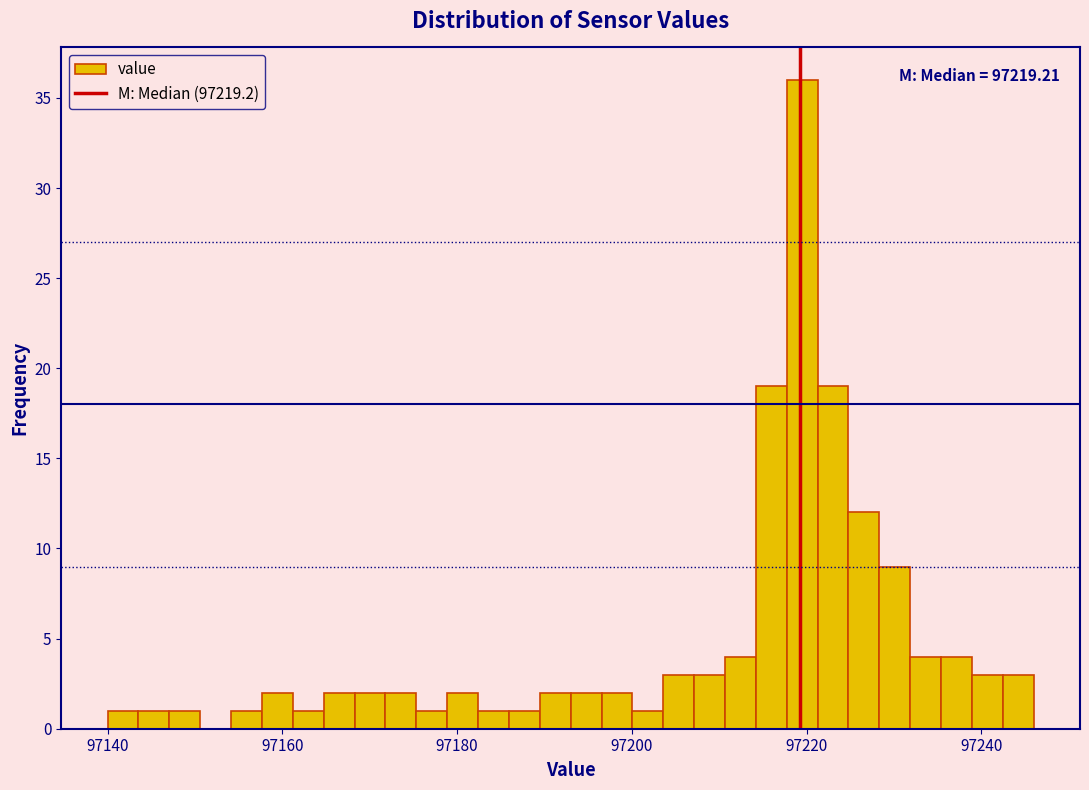

Read against the x-axis, roughly where is the centre of the tallest bar?

97220